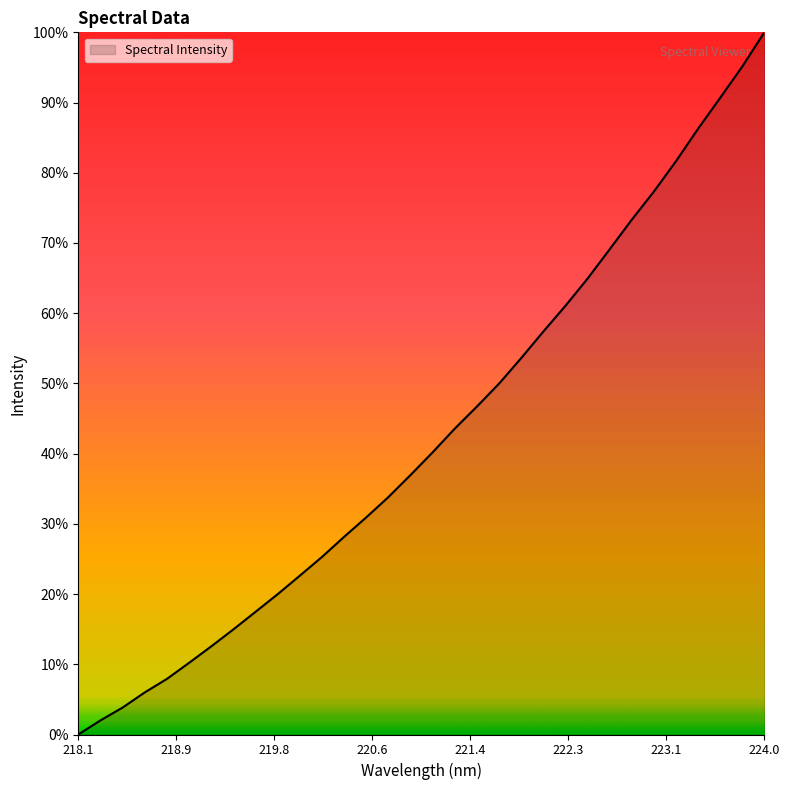

List the labels in order of value, smallest first.

218.0596, 218.2508, 218.442, 218.6332, 218.8244, 219.0156, 219.2067, 219.3979, 219.589, 219.7801, 219.9712, 220.1623, 220.3533, 220.5444, 220.7354, 220.9264, 221.1174, 221.3083, 221.4993, 221.6902, 221.8812, 222.0721, 222.263, 222.4538, 222.6447, 222.8355, 223.0264, 223.2172, 223.408, 223.5987, 223.7895, 223.9802